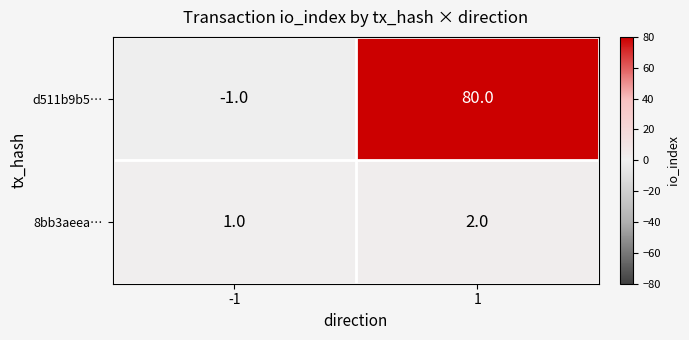

Rank the series at 1 from lowest to highest value.

8bb3aeea…, d511b9b5…